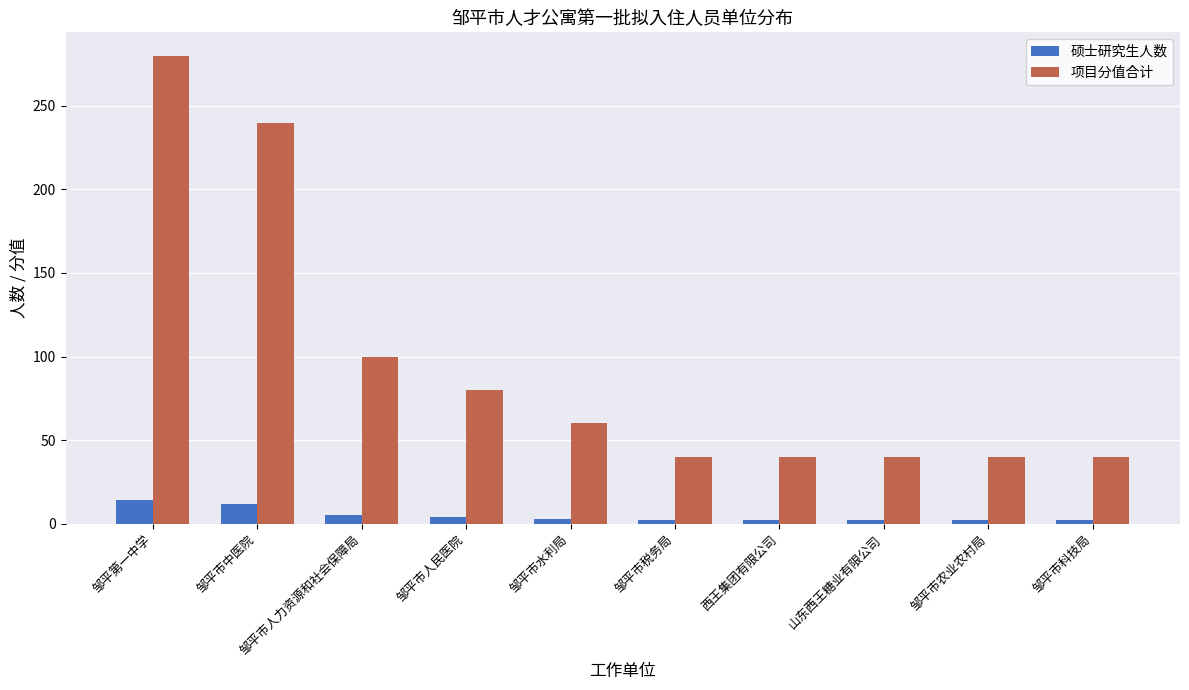

What are all the series names shown in the legend?

硕士研究生人数, 项目分值合计